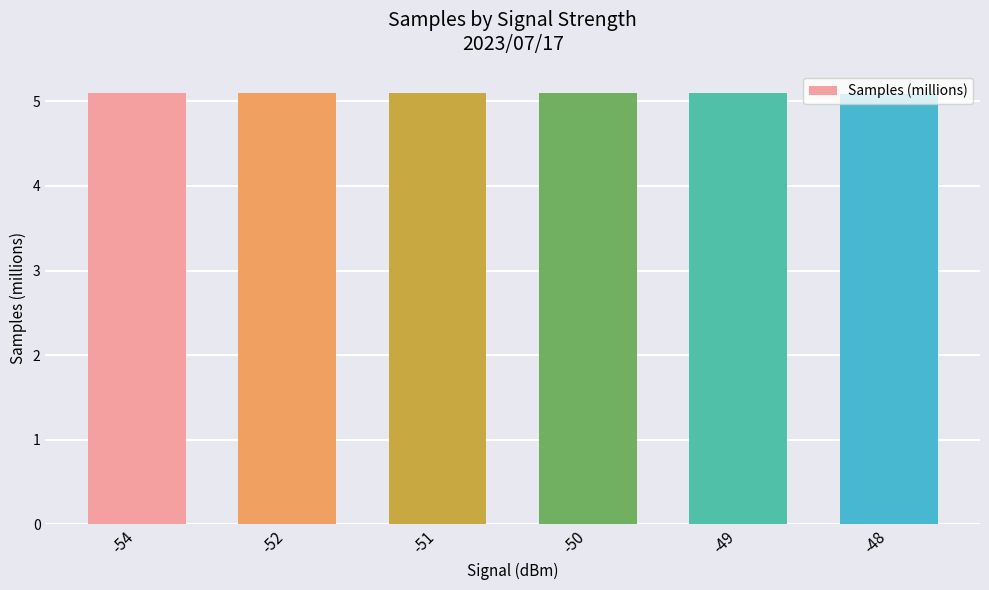

What is the smallest value displayed?

5.1